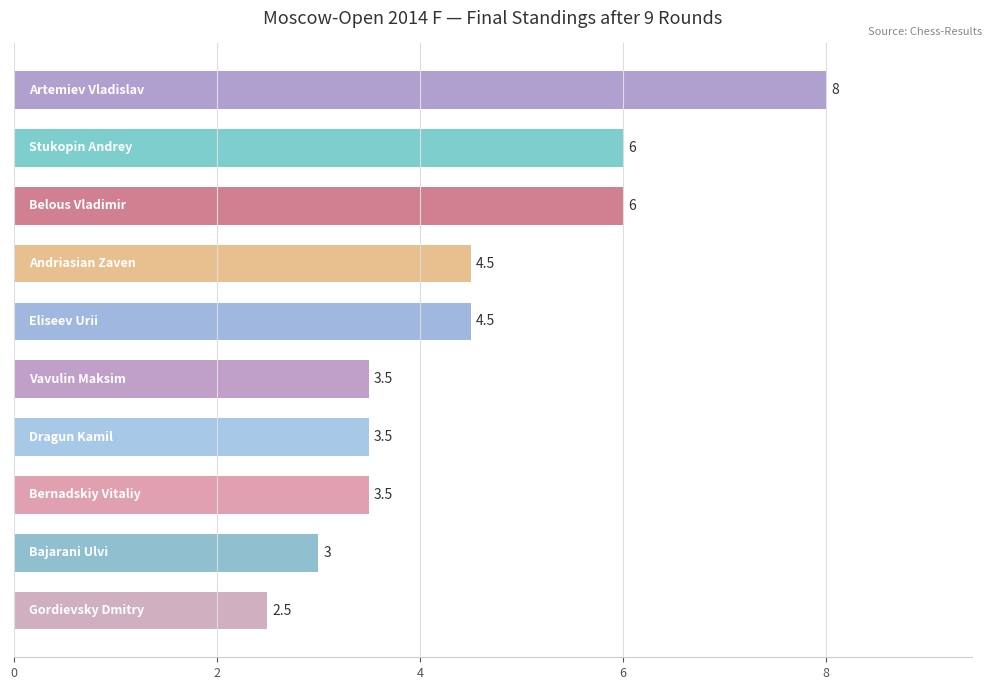

What is the sum of all values?

45.0